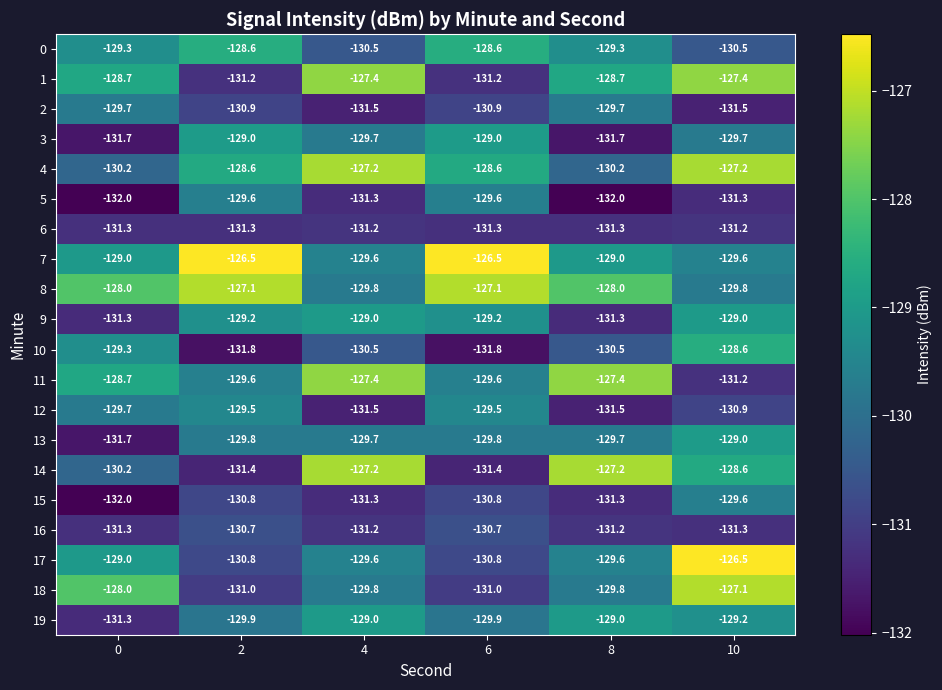

Where is 16 nearest to the value -131?

4